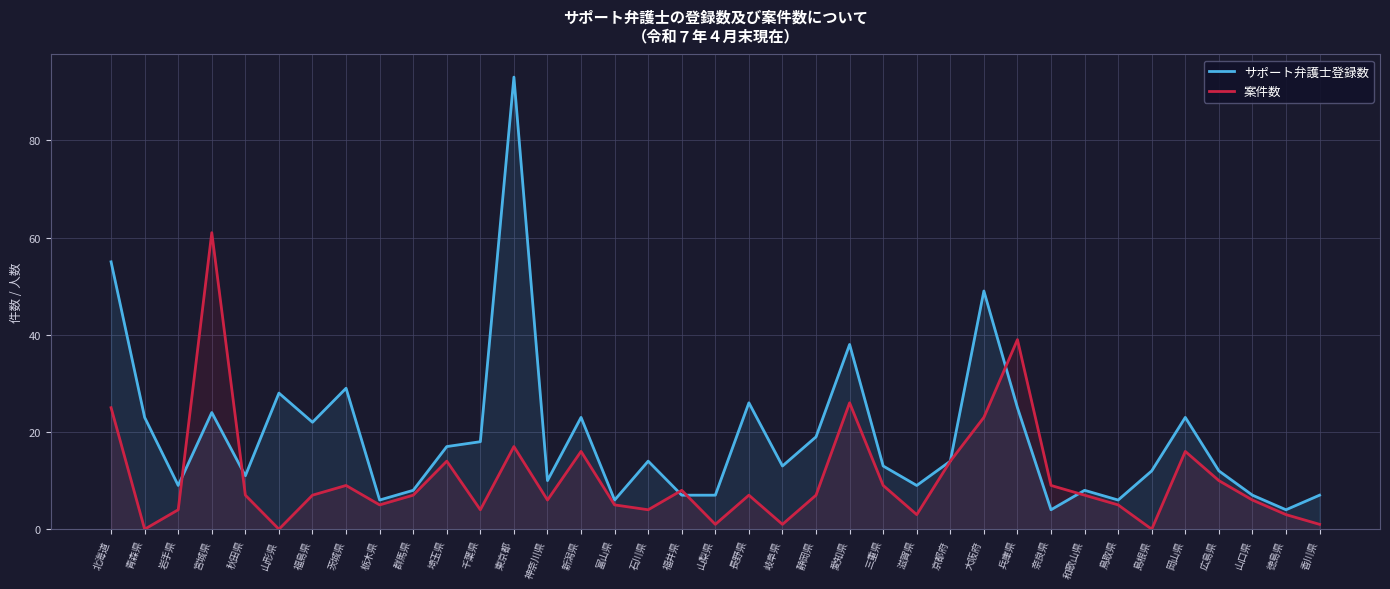

How many interior local peaks does the 案件数 series have?

10